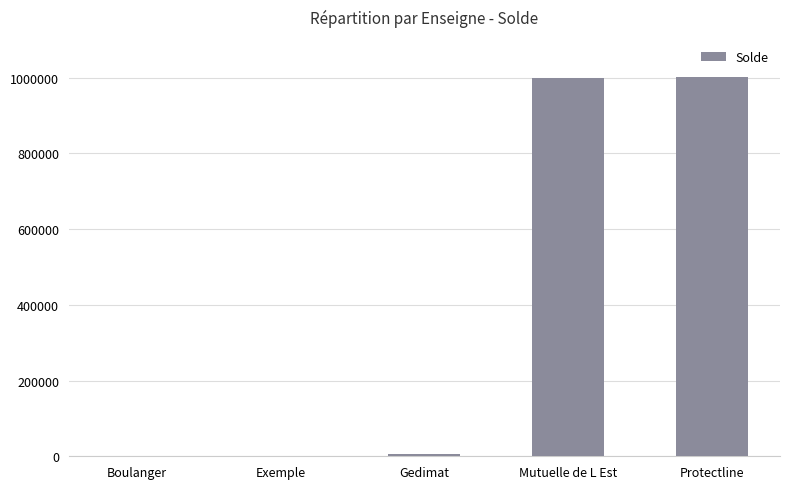

What is the maximum value shown in the chart?

1001489